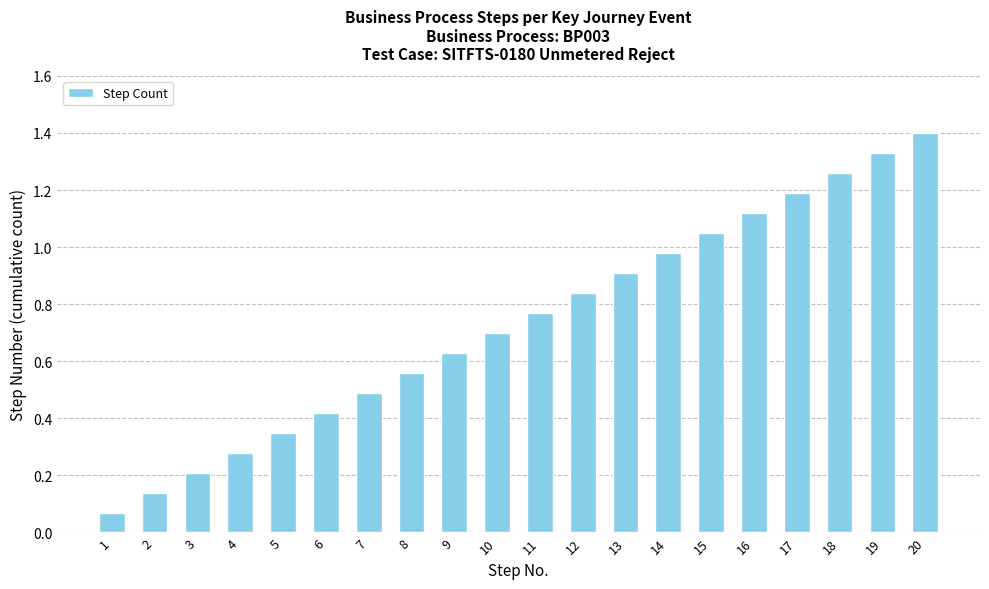

What is the average value?

0.7